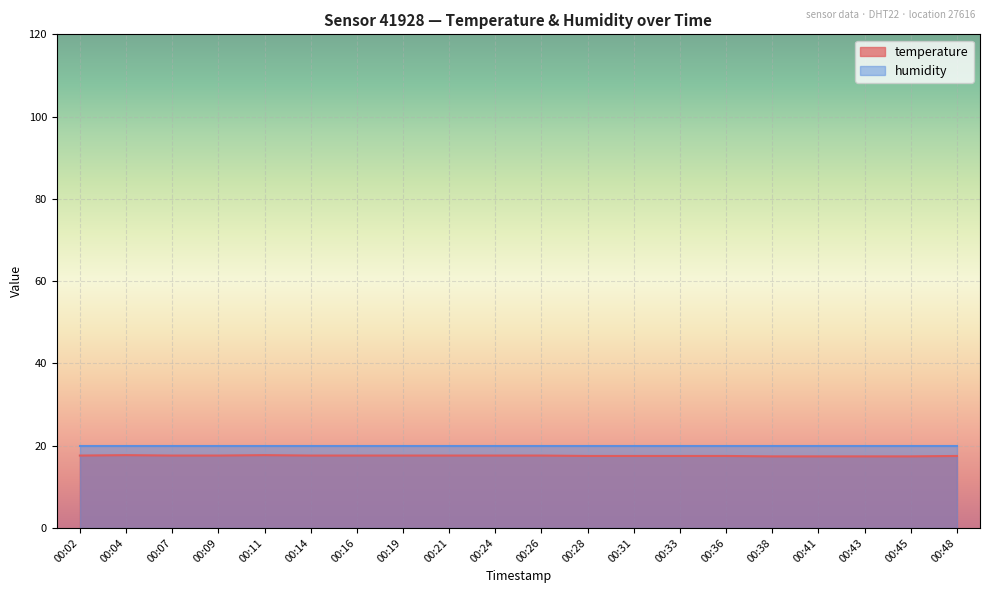

List the labels in order of value, largest first.

00:04, 00:11, 00:02, 00:07, 00:09, 00:14, 00:16, 00:19, 00:21, 00:24, 00:26, 00:28, 00:31, 00:33, 00:36, 00:48, 00:38, 00:41, 00:43, 00:45